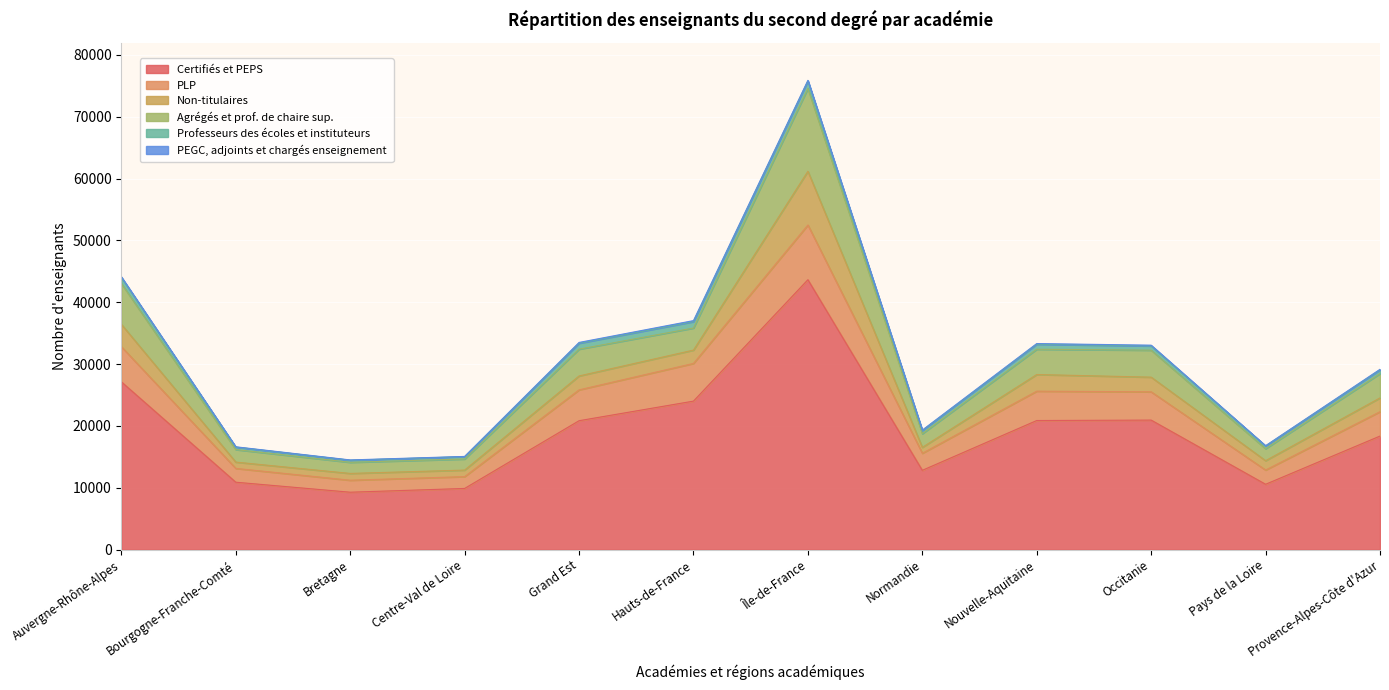

Does the chart display data point markers on the line(s)?

No